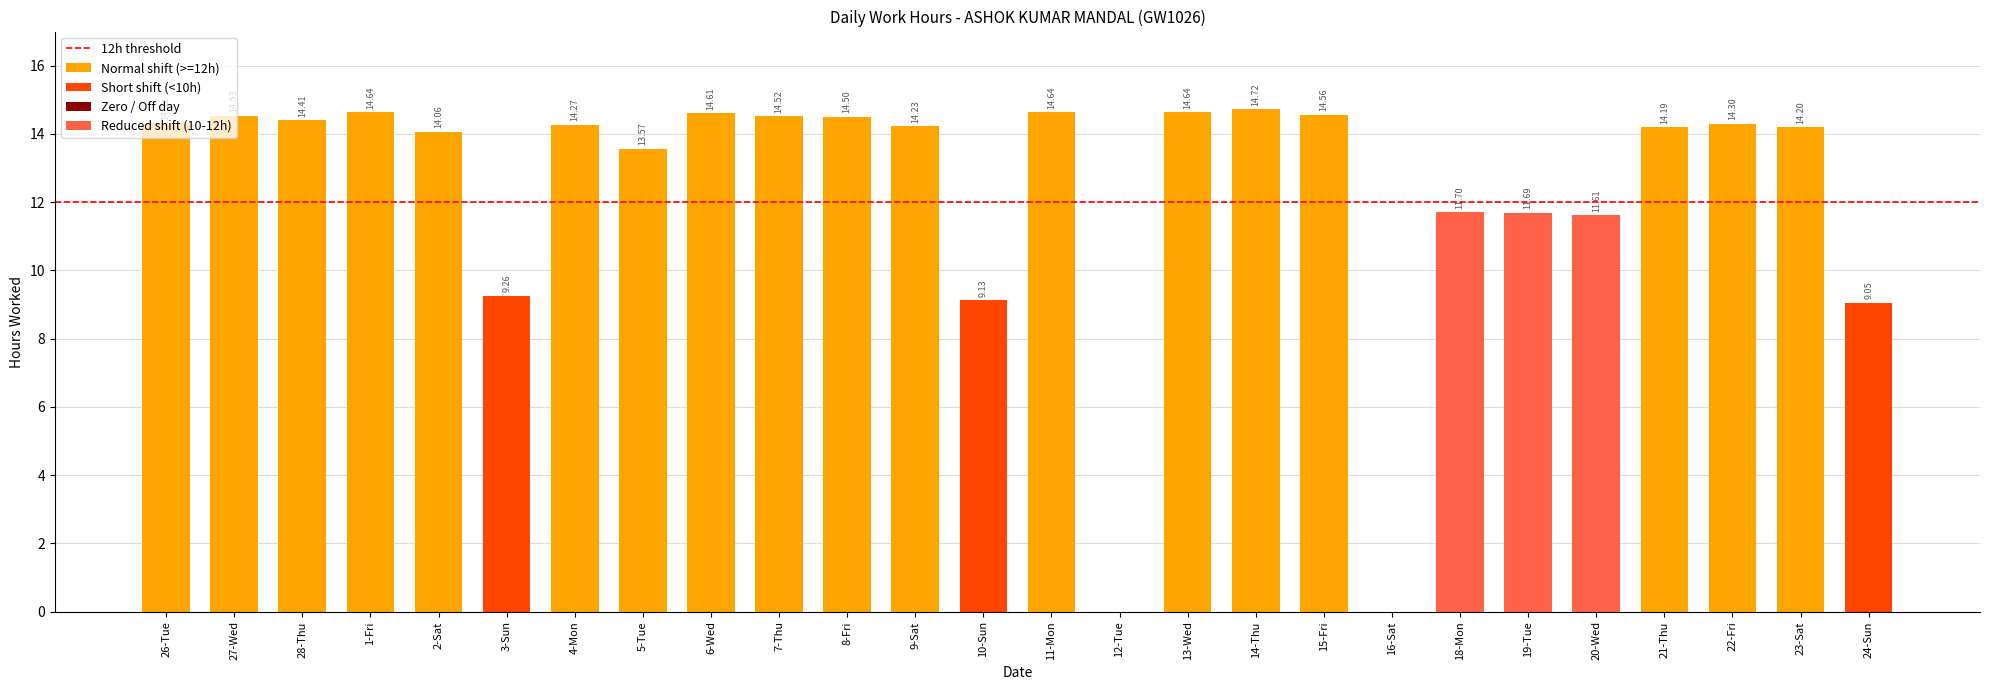

At which label is the value closest to 7?

24-Sun